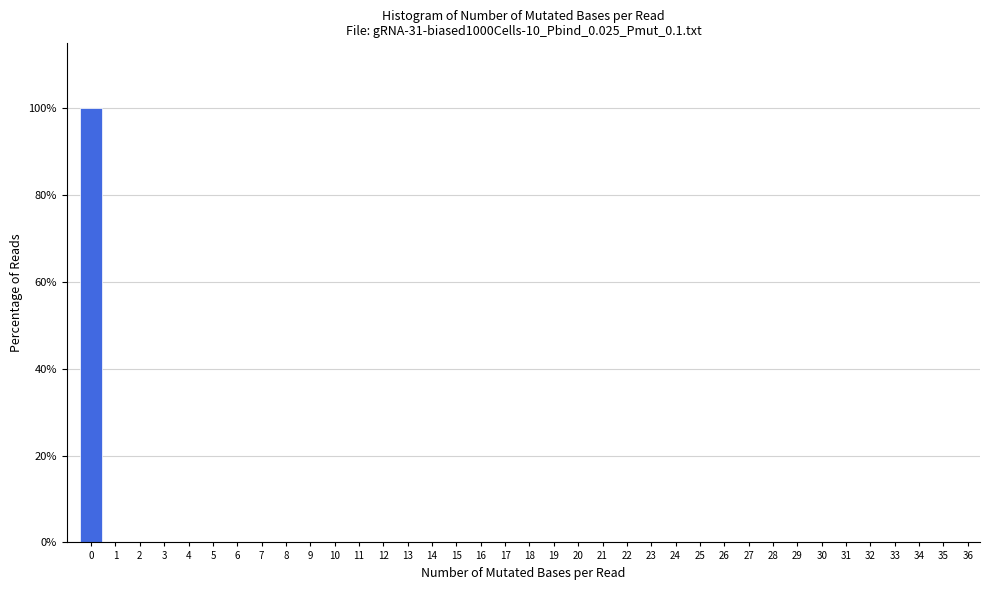

Reading left to right, transcribe this chart: for each bar, give the range it covers on the x-axis and its height. The values are not printed on the chart, so give them approximately, as read against the axis.

-0.5 to 0.5: 100
0.5 to 1.5: 0
1.5 to 2.5: 0
2.5 to 3.5: 0
3.5 to 4.5: 0
4.5 to 5.5: 0
5.5 to 6.5: 0
6.5 to 7.5: 0
7.5 to 8.5: 0
8.5 to 9.5: 0
9.5 to 10.5: 0
10.5 to 11.5: 0
11.5 to 12.5: 0
12.5 to 13.5: 0
13.5 to 14.5: 0
14.5 to 15.5: 0
15.5 to 16.5: 0
16.5 to 17.5: 0
17.5 to 18.5: 0
18.5 to 19.5: 0
19.5 to 20.5: 0
20.5 to 21.5: 0
21.5 to 22.5: 0
22.5 to 23.5: 0
23.5 to 24.5: 0
24.5 to 25.5: 0
25.5 to 26.5: 0
26.5 to 27.5: 0
27.5 to 28.5: 0
28.5 to 29.5: 0
29.5 to 30.5: 0
30.5 to 31.5: 0
31.5 to 32.5: 0
32.5 to 33.5: 0
33.5 to 34.5: 0
34.5 to 35.5: 0
35.5 to 36.5: 0